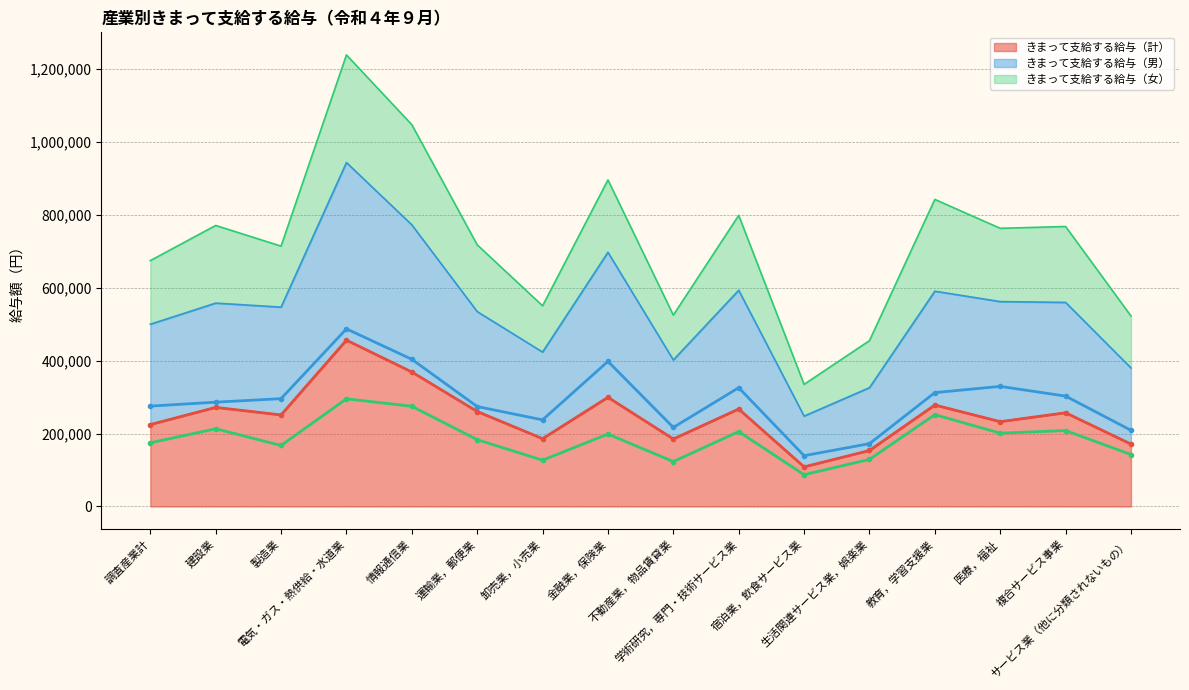

Is the value of きまって支給する給与（計） at 電気・ガス・熱供給・水道業 greater than the value of きまって支給する給与（男） at 不動産業，物品賃貸業?

Yes